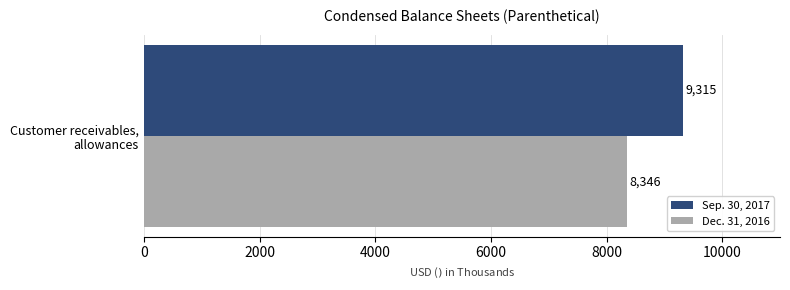

How many data points does each series have?

1